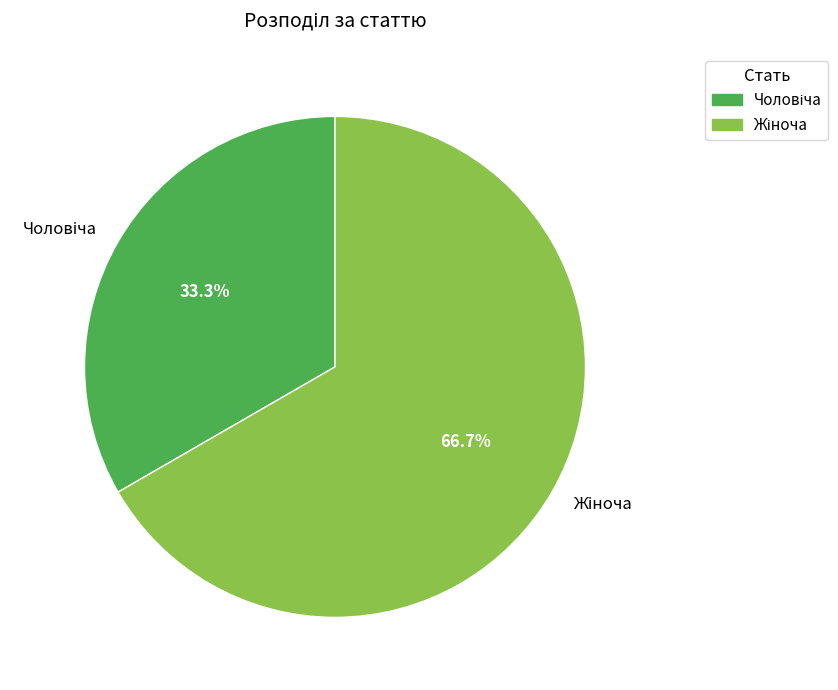

How many segments does this pie chart have?

2